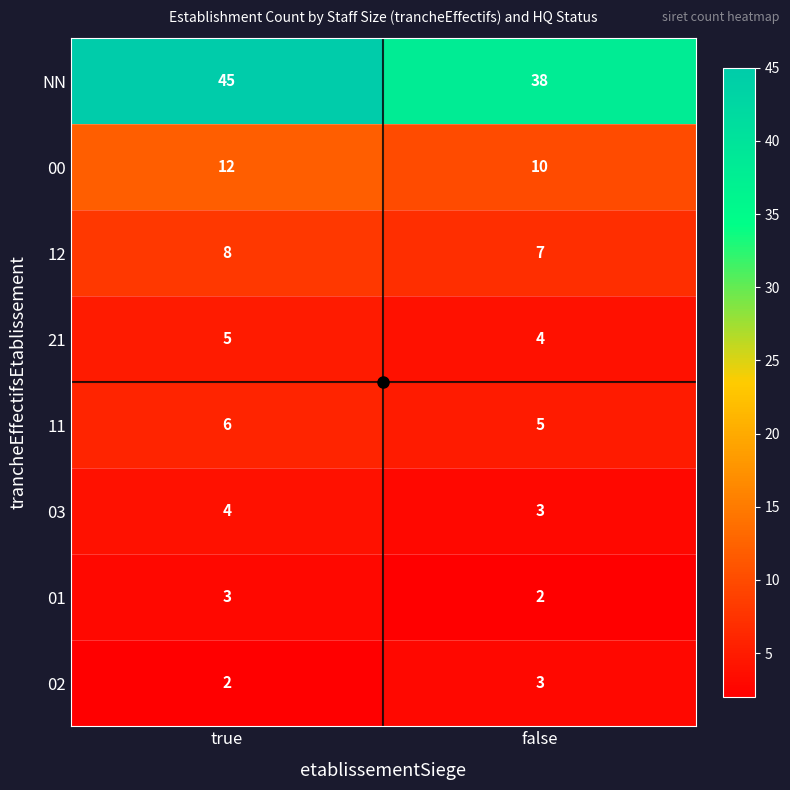

The 01 series shows 2 at true. True or false?

False